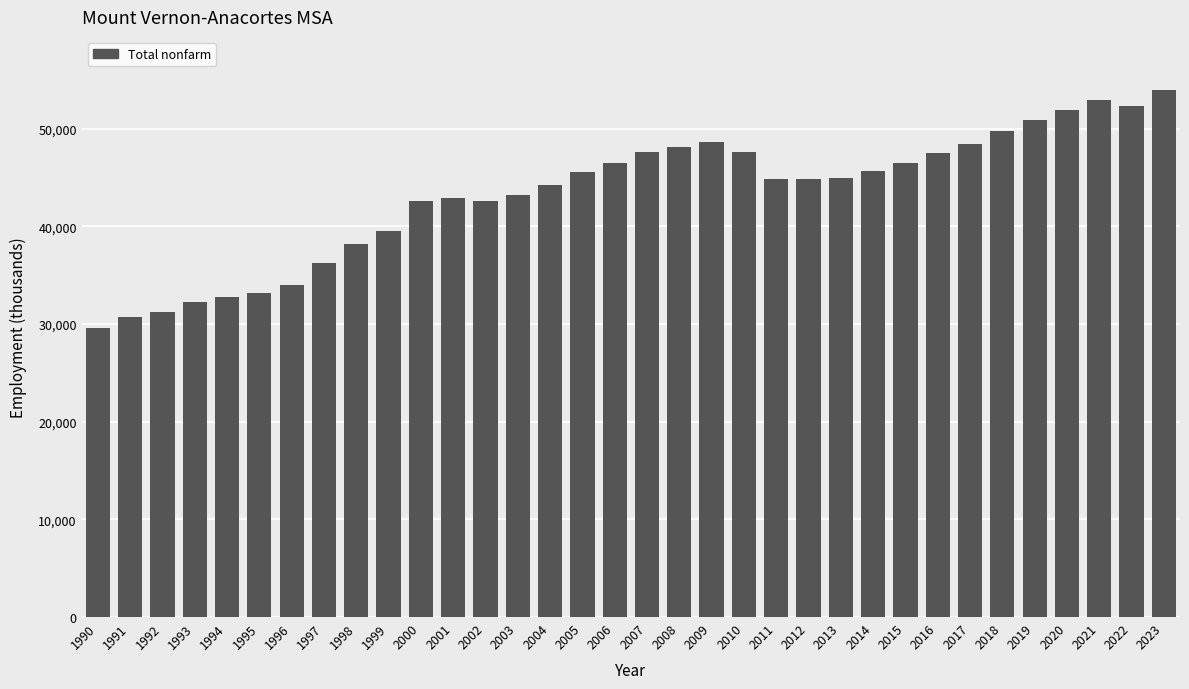

Are the bars horizontal?

No